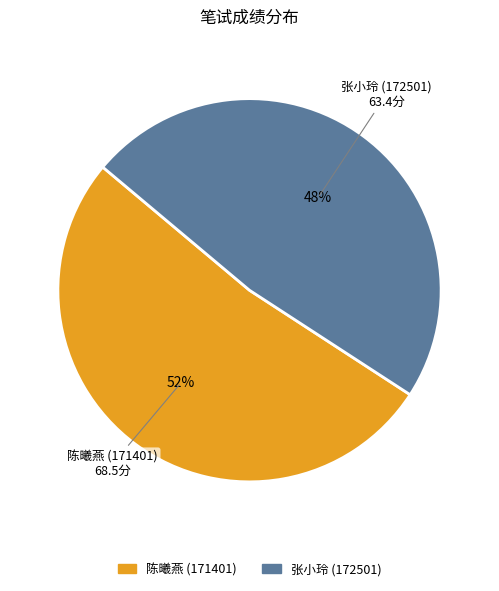

What percentage is the 张小玲 (172501) slice, to the nearest percent?

48%